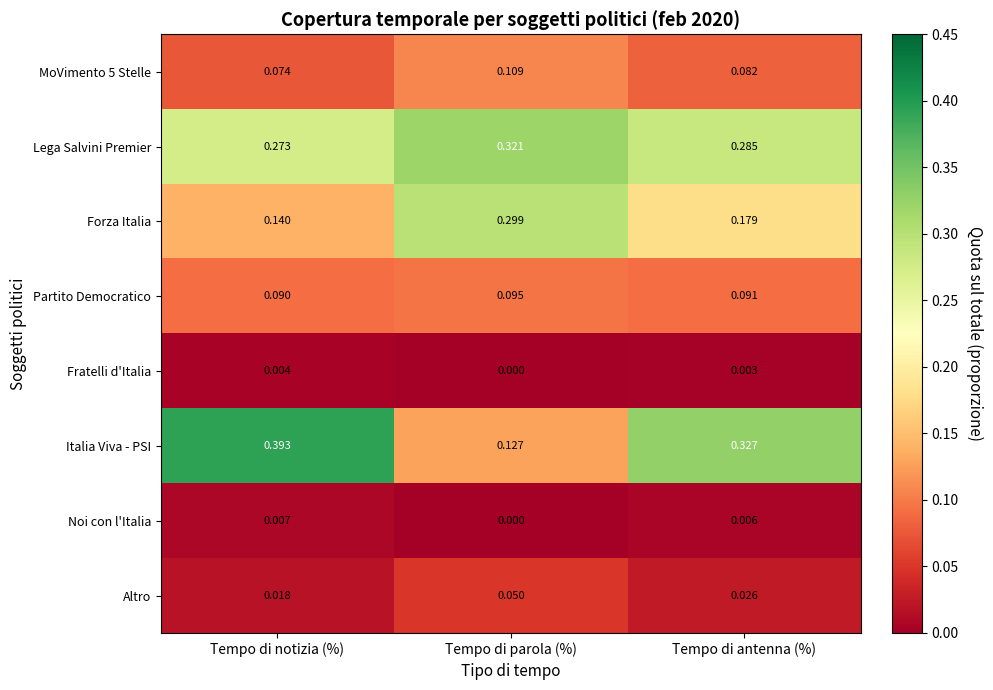

Which label corresponds to the largest value in the chart?

Tempo di notizia (%)